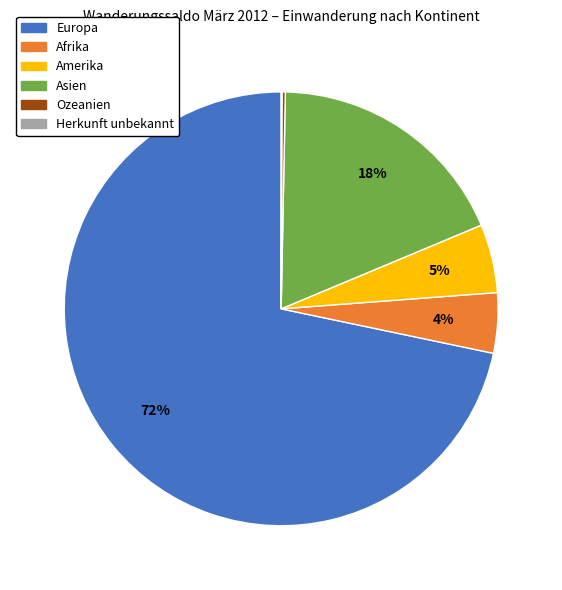

Is it true that Asien is 18% of the pie?

True